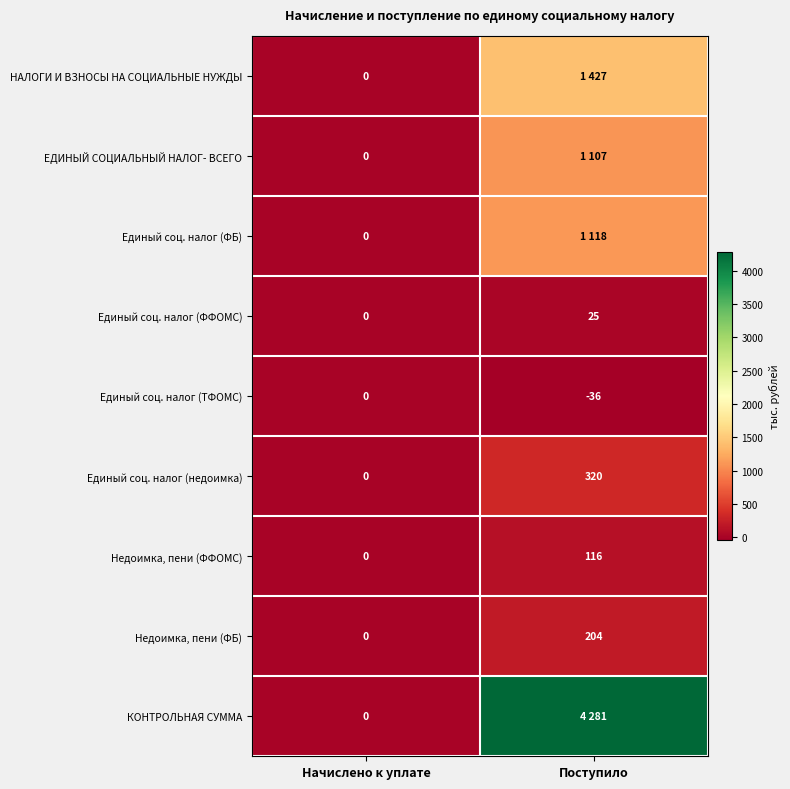

Which category has the lowest value in the Недоимка, пени (ФФОМС) series?

Начислено к уплате